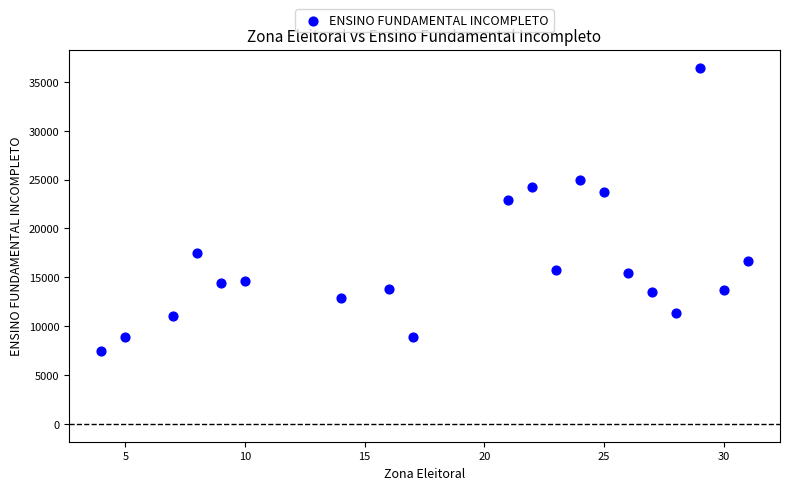

What is the range of Y values (max minus min)?

28991